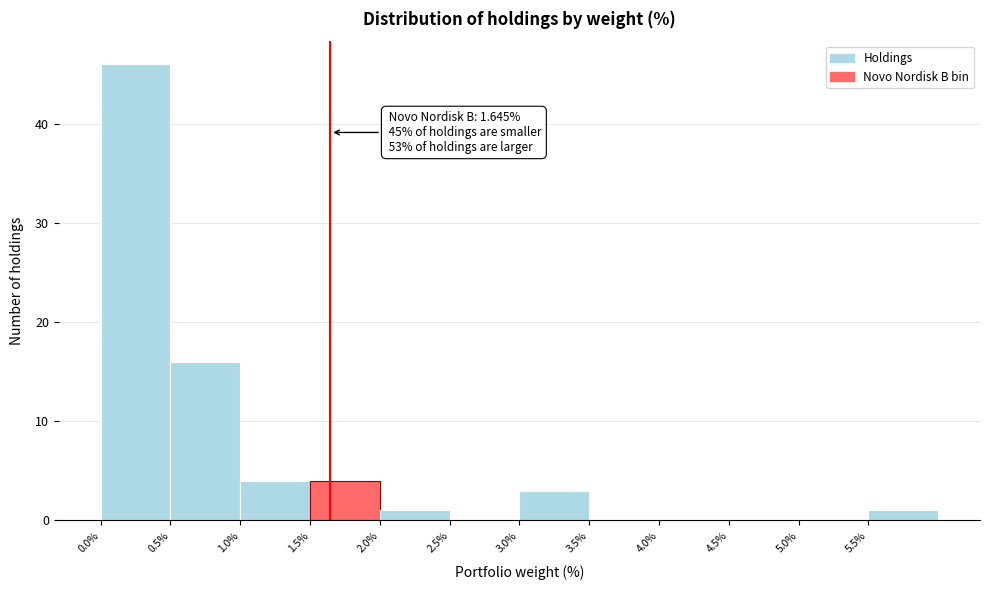

Which range on the x-axis has the tallest bar?

0.0 to 0.5